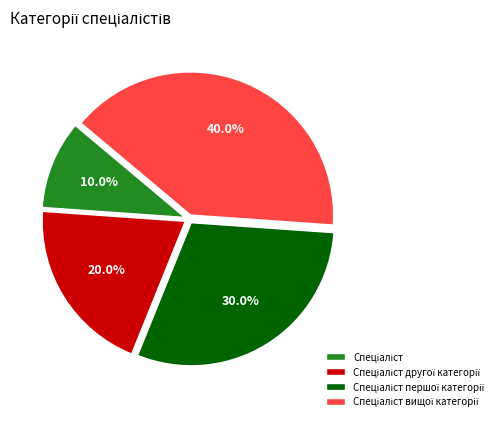

Is there a majority slice in this chart?

No